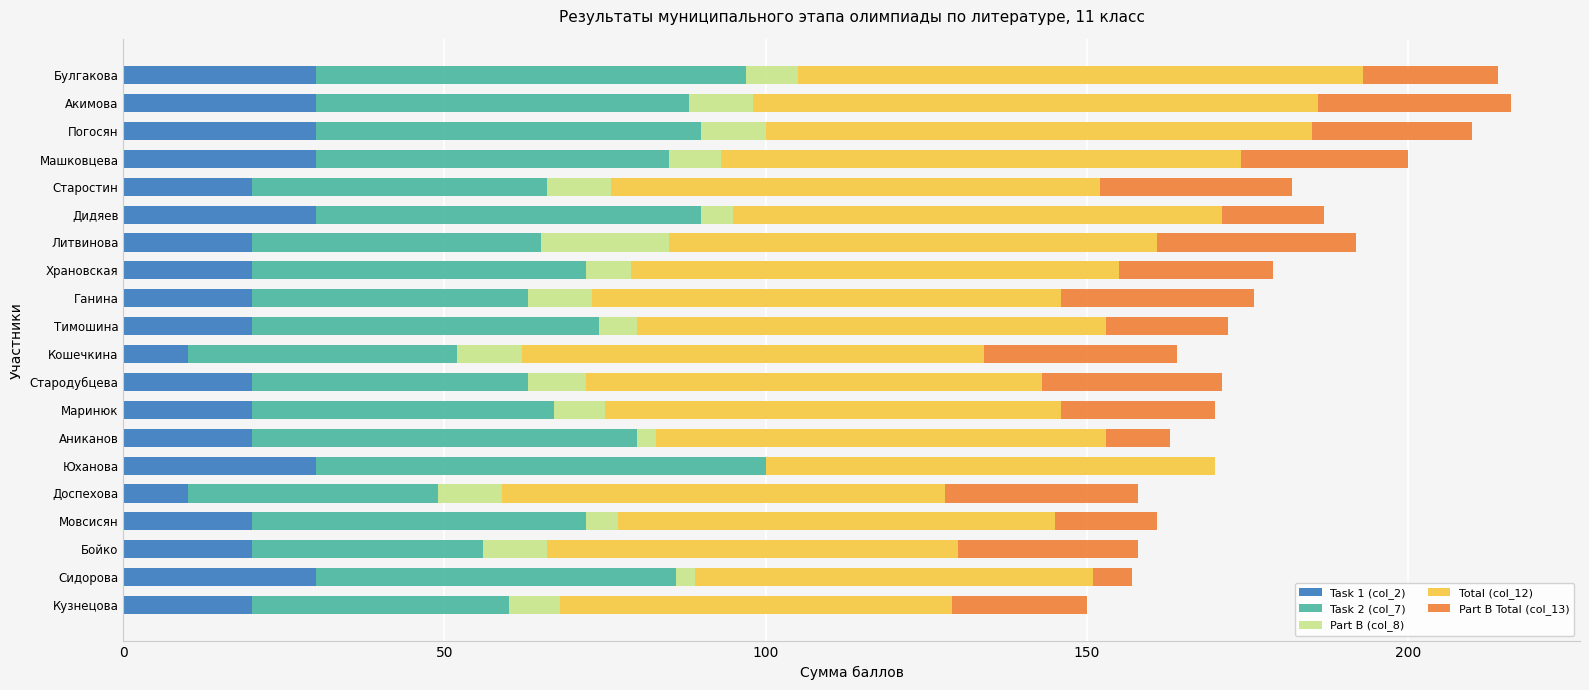

True or false: Task 1 (col_2) has a value of 7 at Маринюк.

False